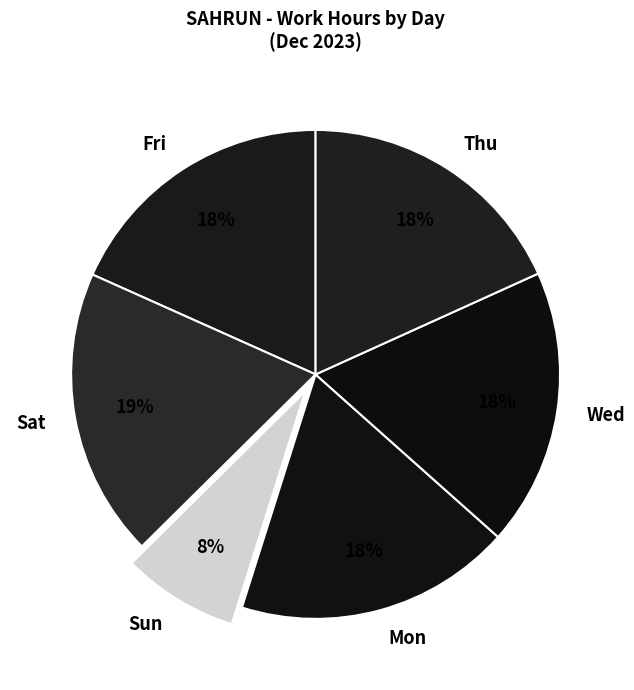

To the nearest percent, what is the average slice percentage?

17%